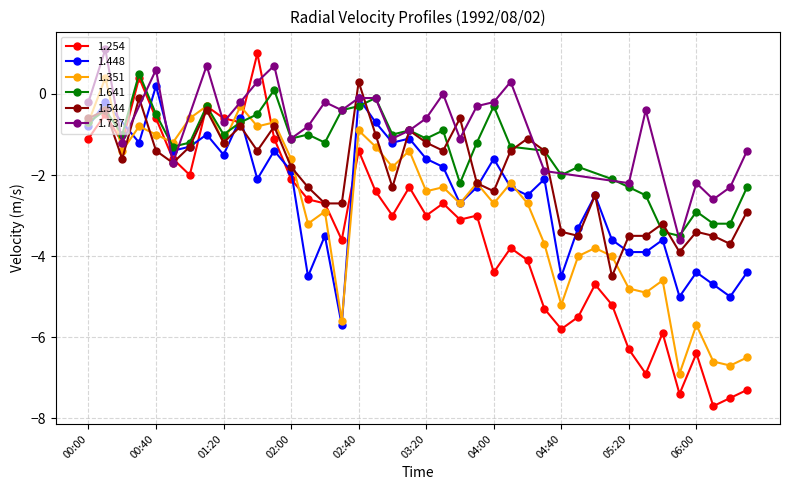

What is the label of the 22nd point from the right?

03:00